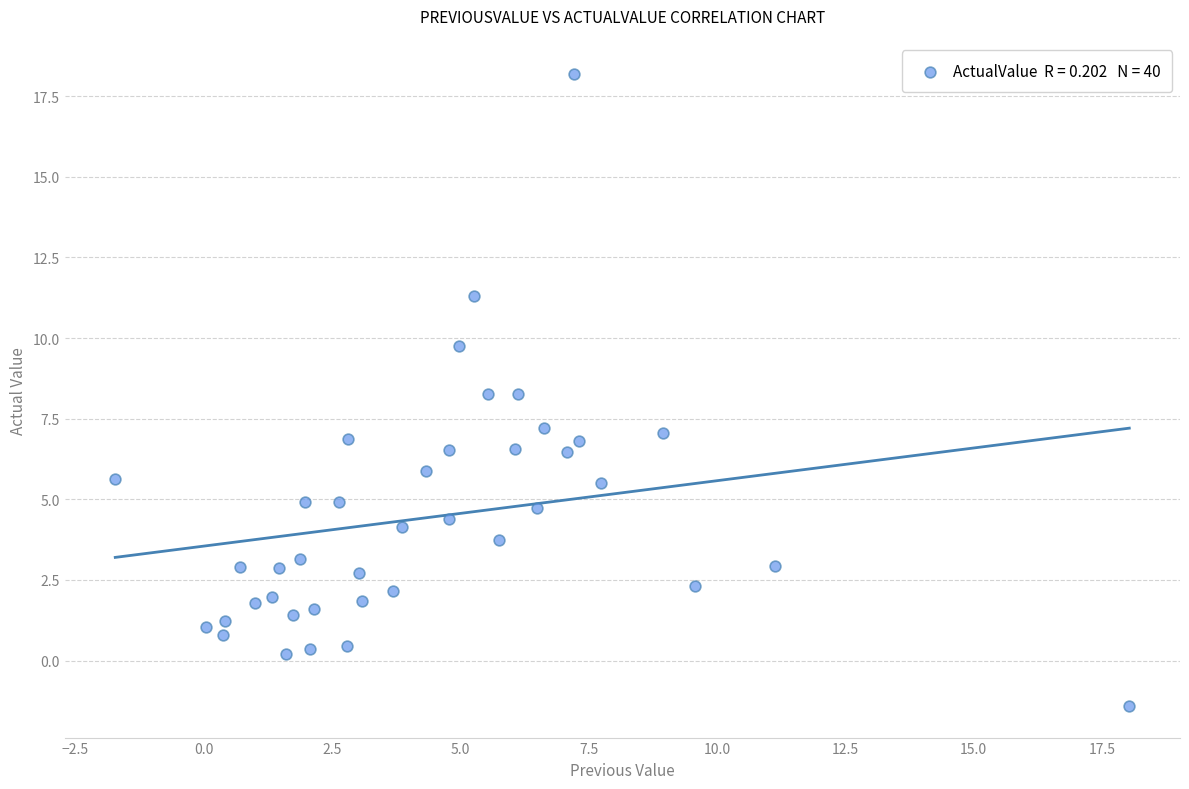

What is the range of Y values (max minus min)?

19.6